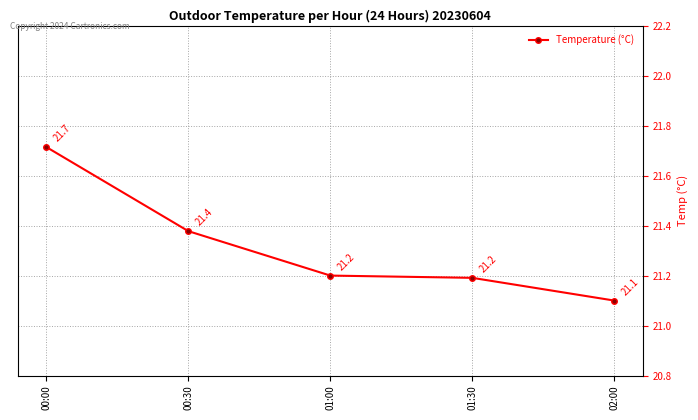

How many series are shown in this chart?

1